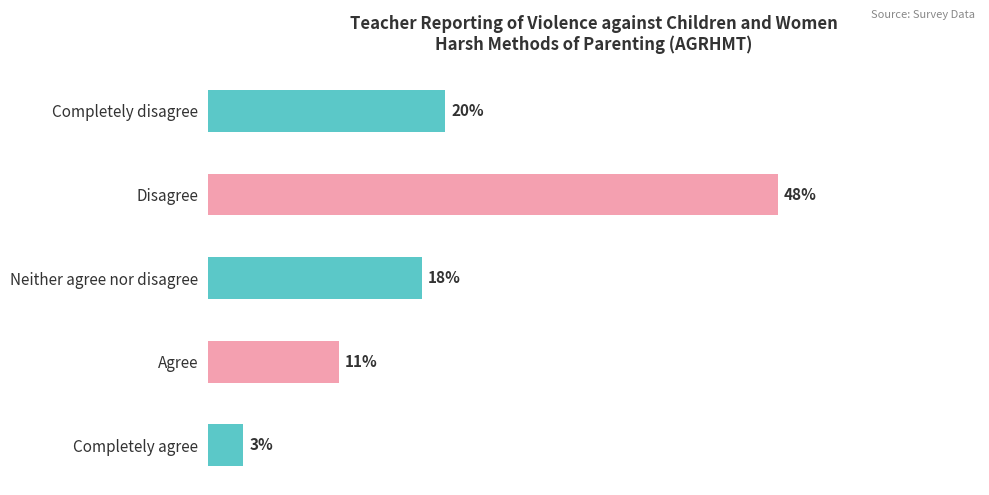

Between Neither agree nor disagree and Completely agree, which is larger?

Neither agree nor disagree